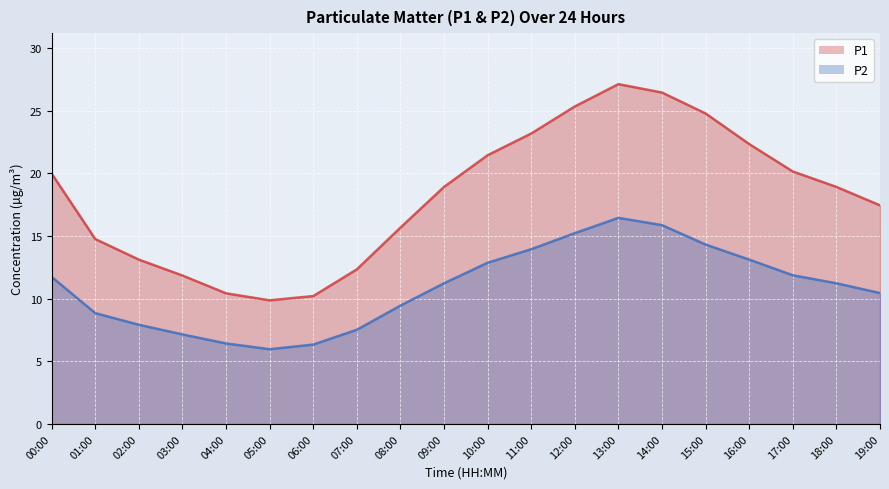

True or false: P1 and P2 intersect in this chart.

False